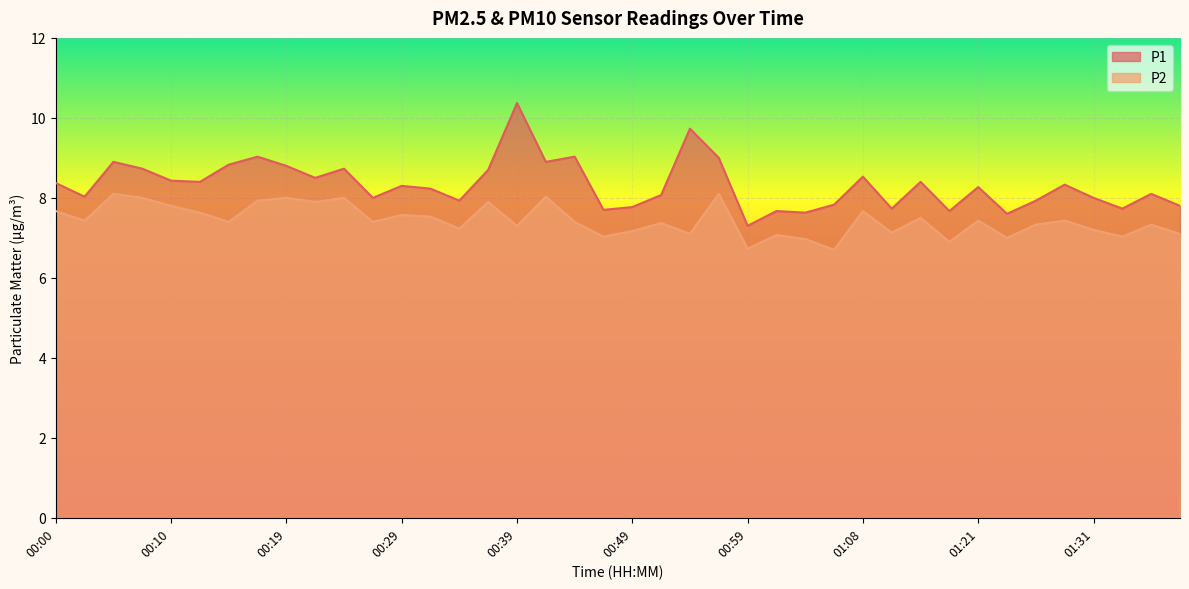

True or false: P2 and P1 cross at least once.

False